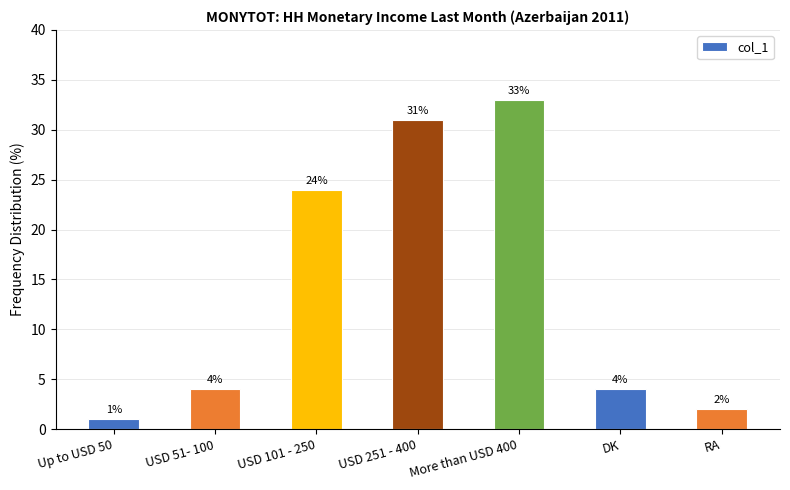

The chart shows a value of 33 at More than USD 400. True or false?

True